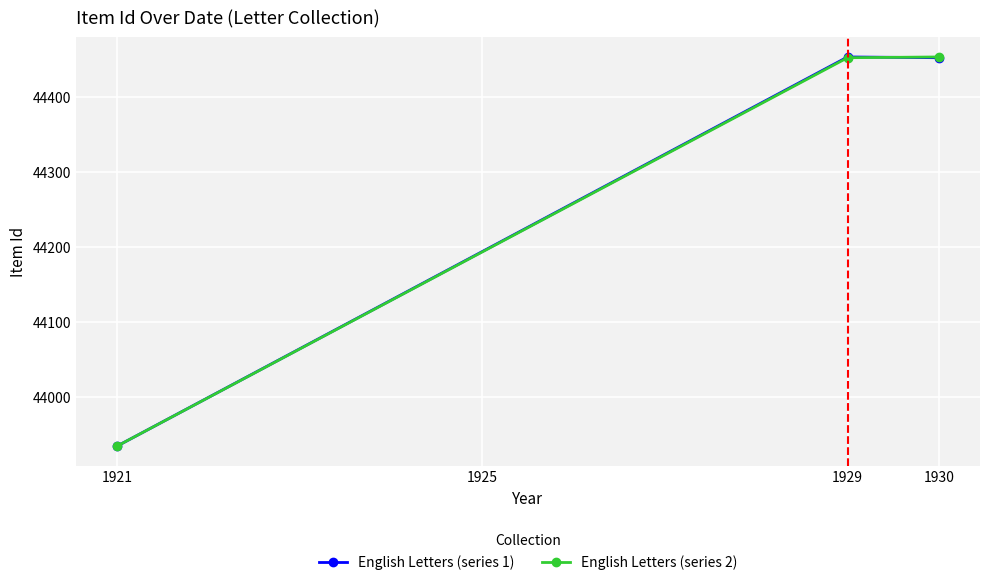

What is the value of the English Letters (series 2) point at the 3rd from the left?

44453